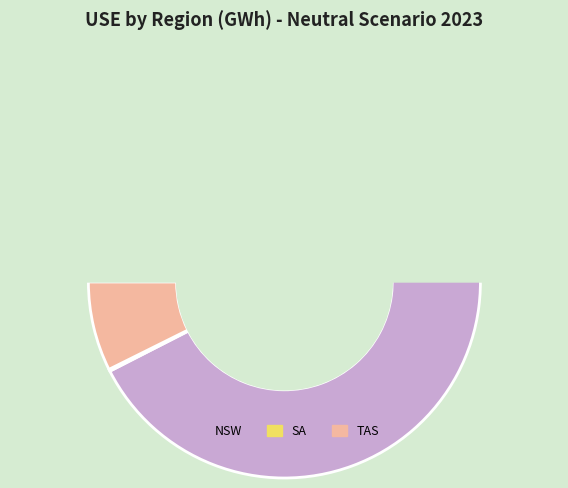

Which slice represents more than half of the pie?

NSW